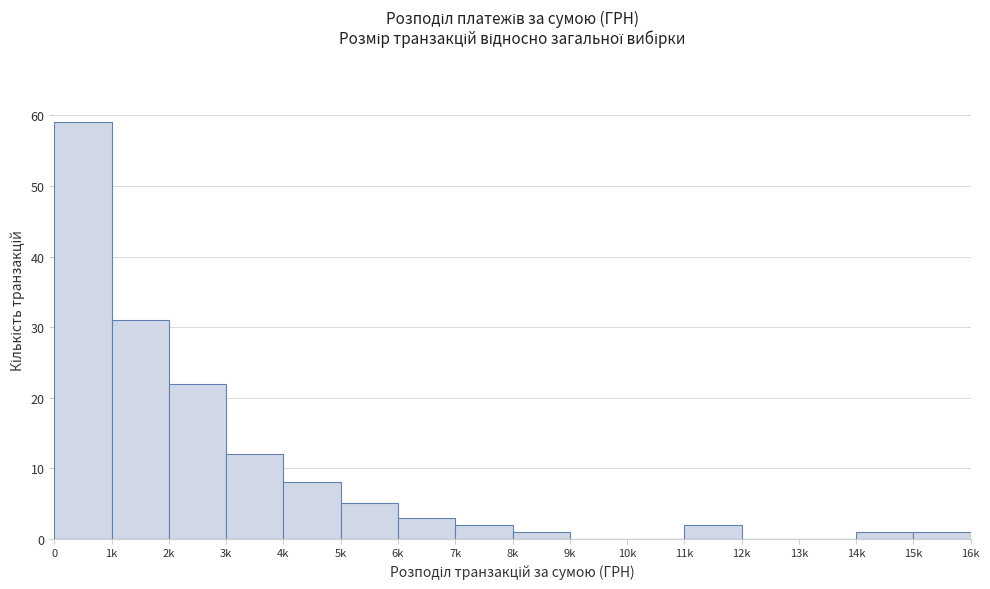

Reading left to right, list all the values displayed in this chart.

0=59	1k=31	2k=22	3k=12	4k=8	5k=5	6k=3	7k=2	8k=1	9k=0	10k=0	11k=2	12k=0	13k=0	14k=1	15k=1